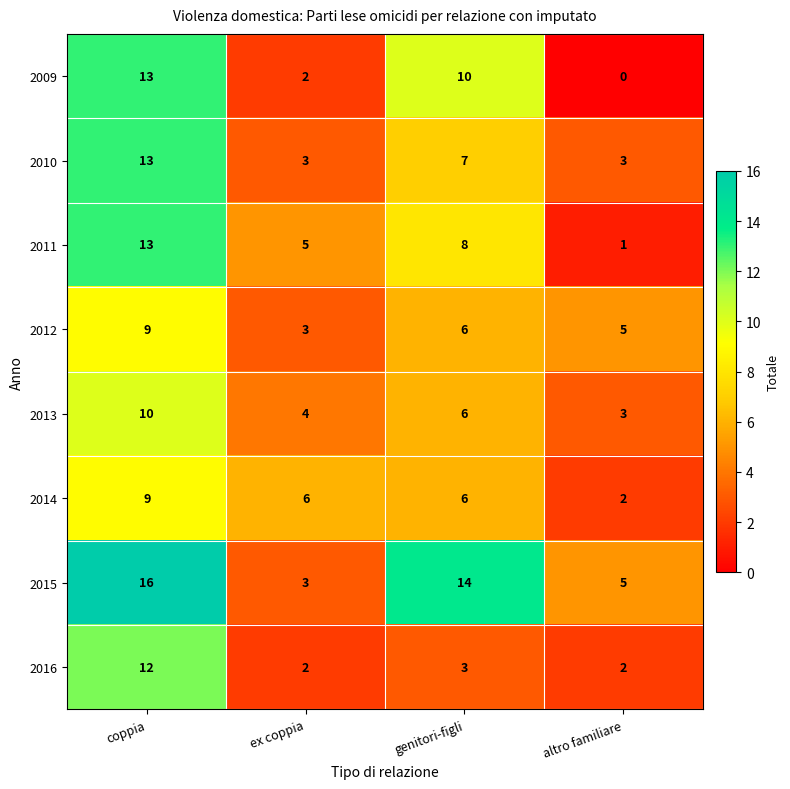

Which series changed the most between coppia and altro familiare?

2009